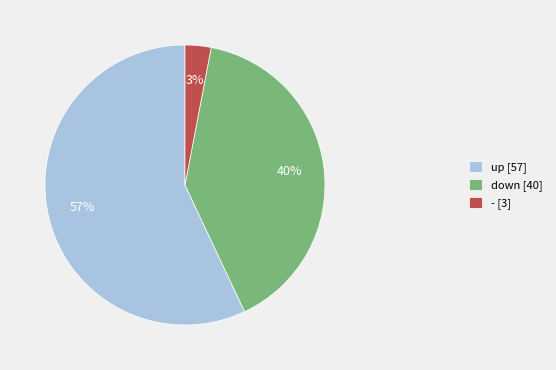

Is it true that up is 57% of the pie?

True